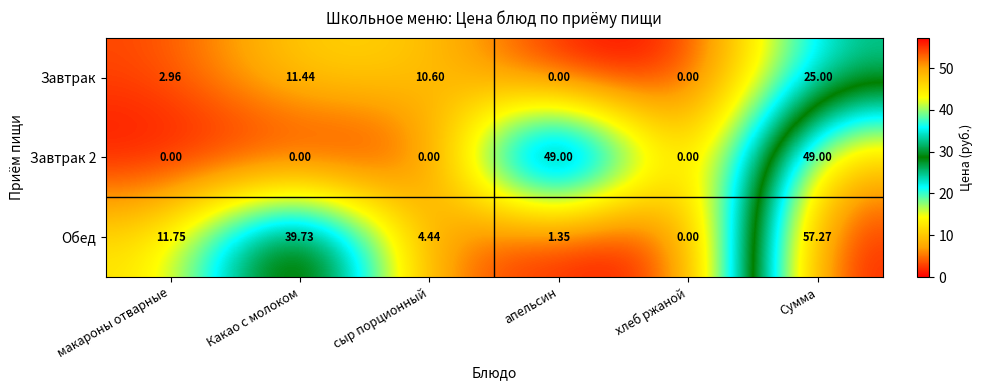

Which series has the largest total across all categories?

Обед